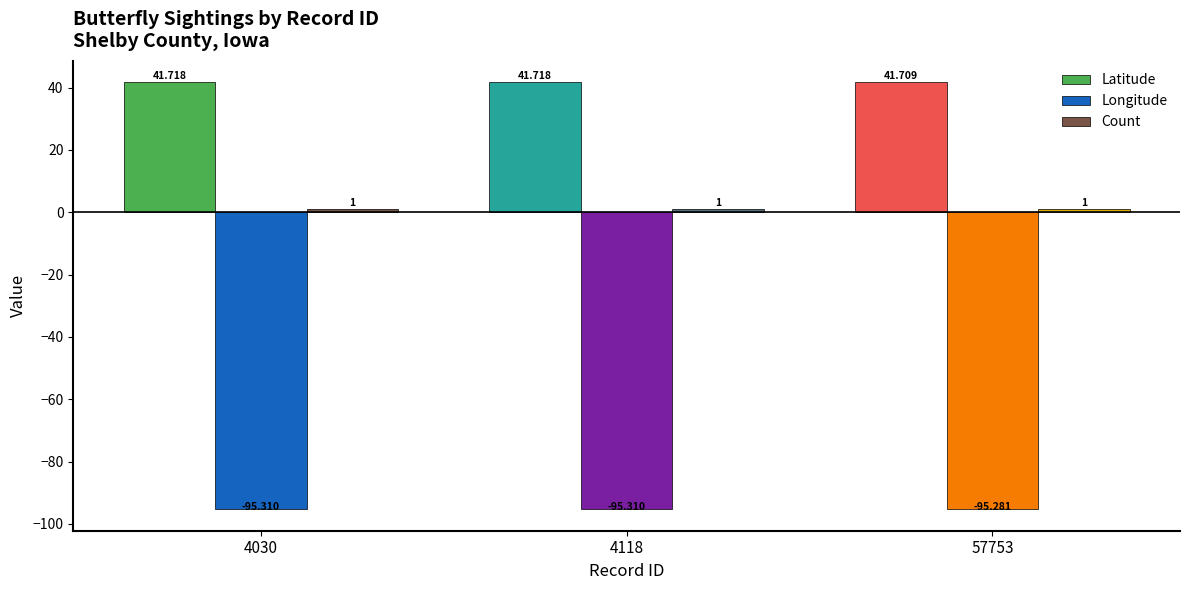

What is the sum of all Longitude values?

-285.9